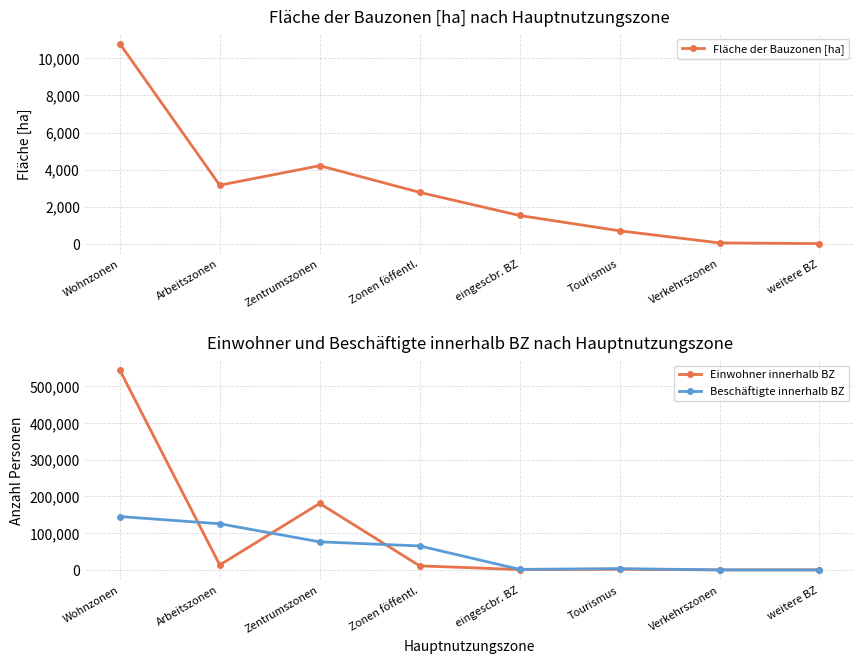

What is the highest value of the Einwohner innerhalb BZ series?

544204